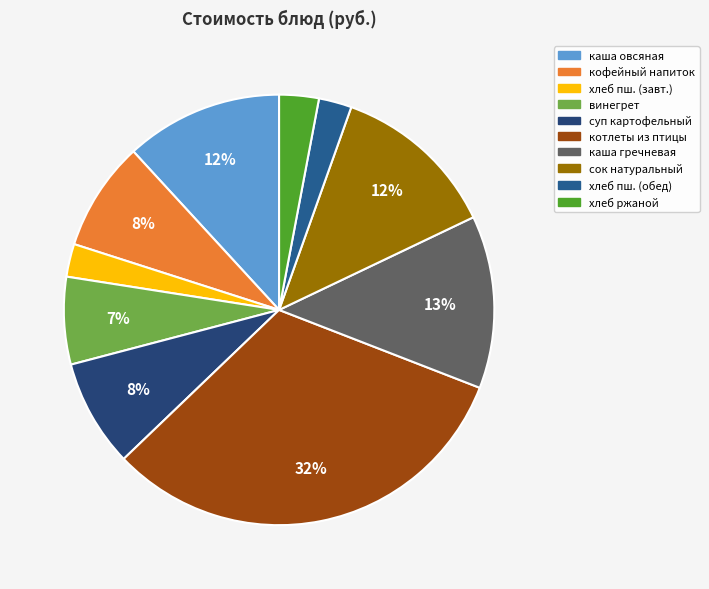

To the nearest percent, what is the difference between the largest and smallest slice percentages?

29%